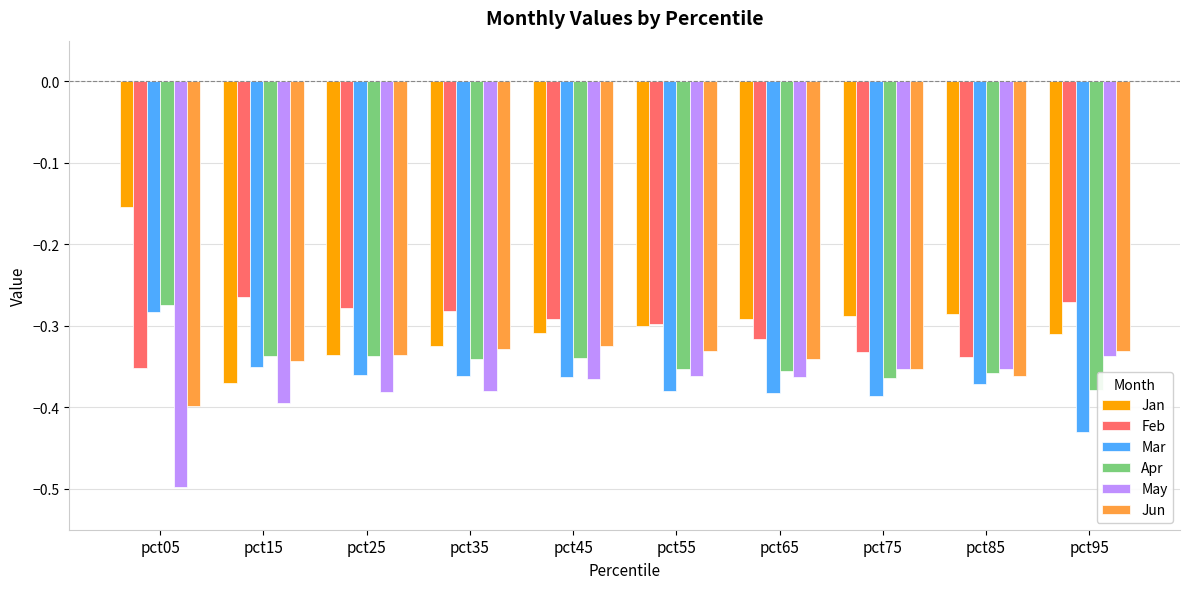

At which label is Jan closest to 0?

pct05